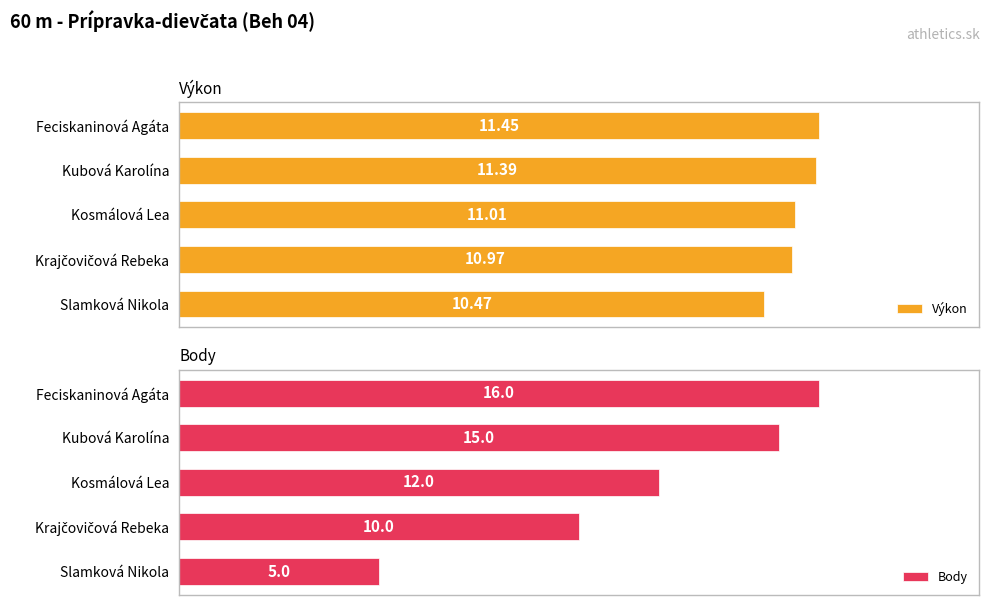

What is the minimum value for Body?

5.0